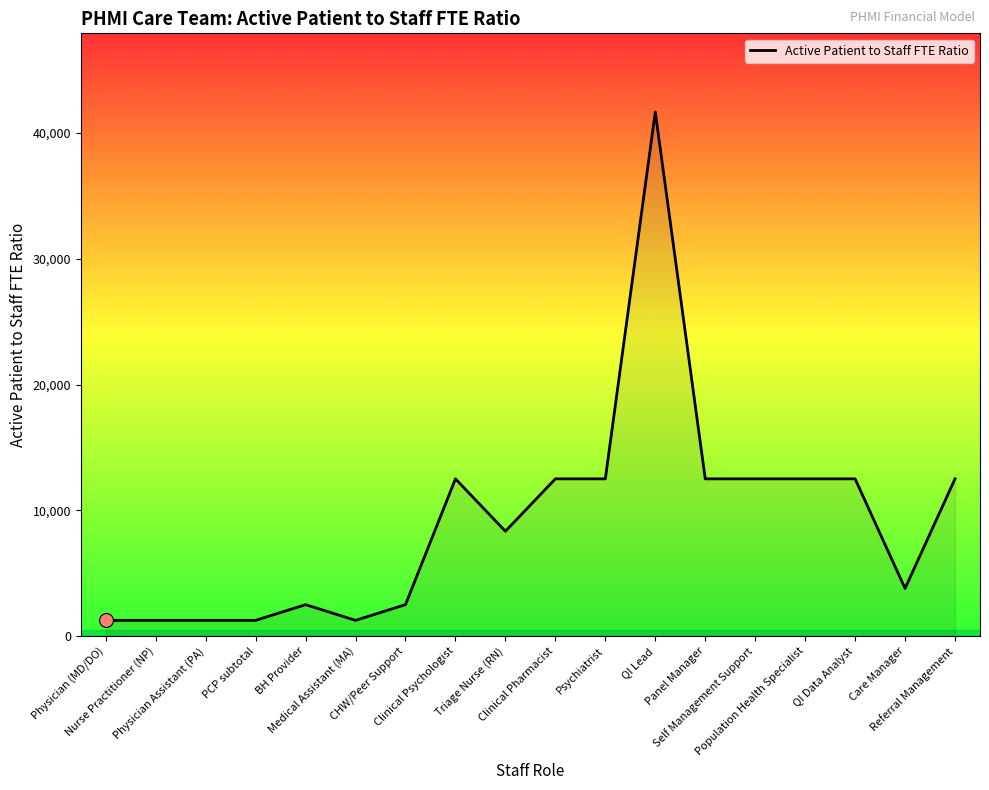

Approximately how many times larger is the value at QI Data Analyst compared to Care Manager?

3.3